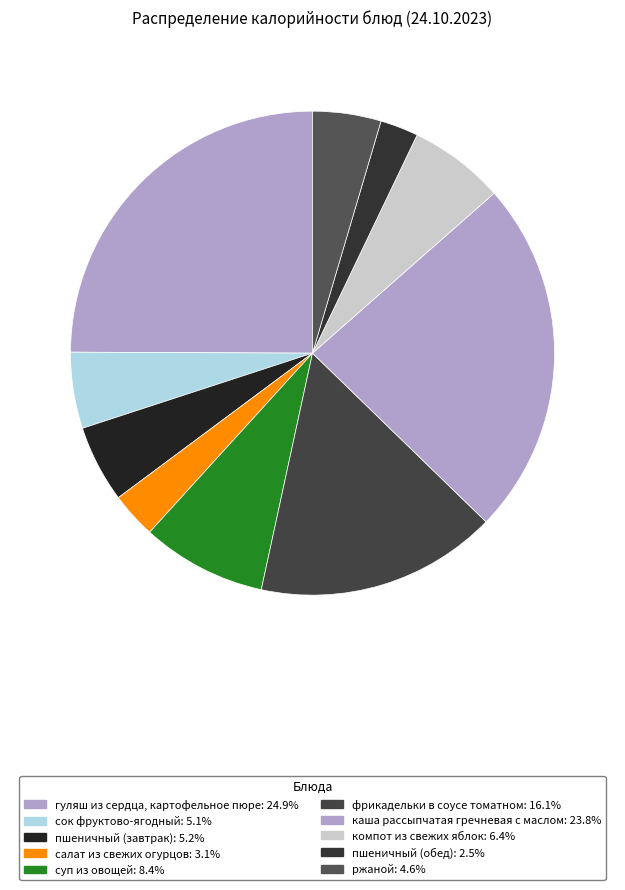

True or false: пшеничный (обед) accounts for 3% of the total.

True